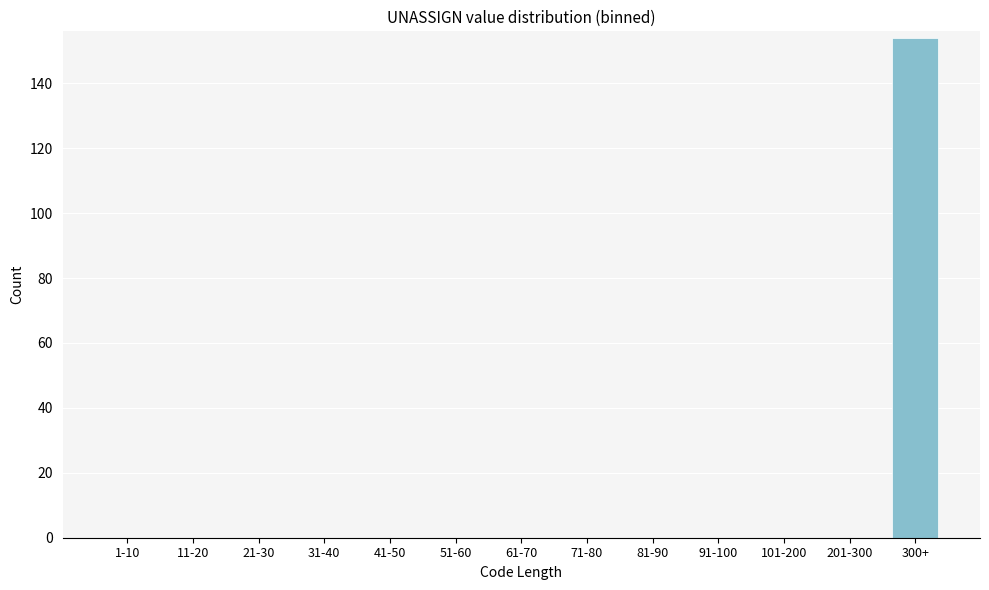

Reading left to right, what are all the values shown in this chart?

1-10=0	11-20=0	21-30=0	31-40=0	41-50=0	51-60=0	61-70=0	71-80=0	81-90=0	91-100=0	101-200=0	201-300=0	300+=154